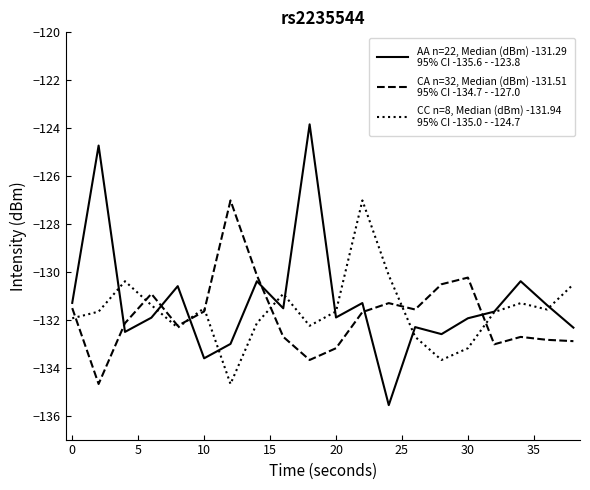

What is the minimum value shown in the chart?

-135.6